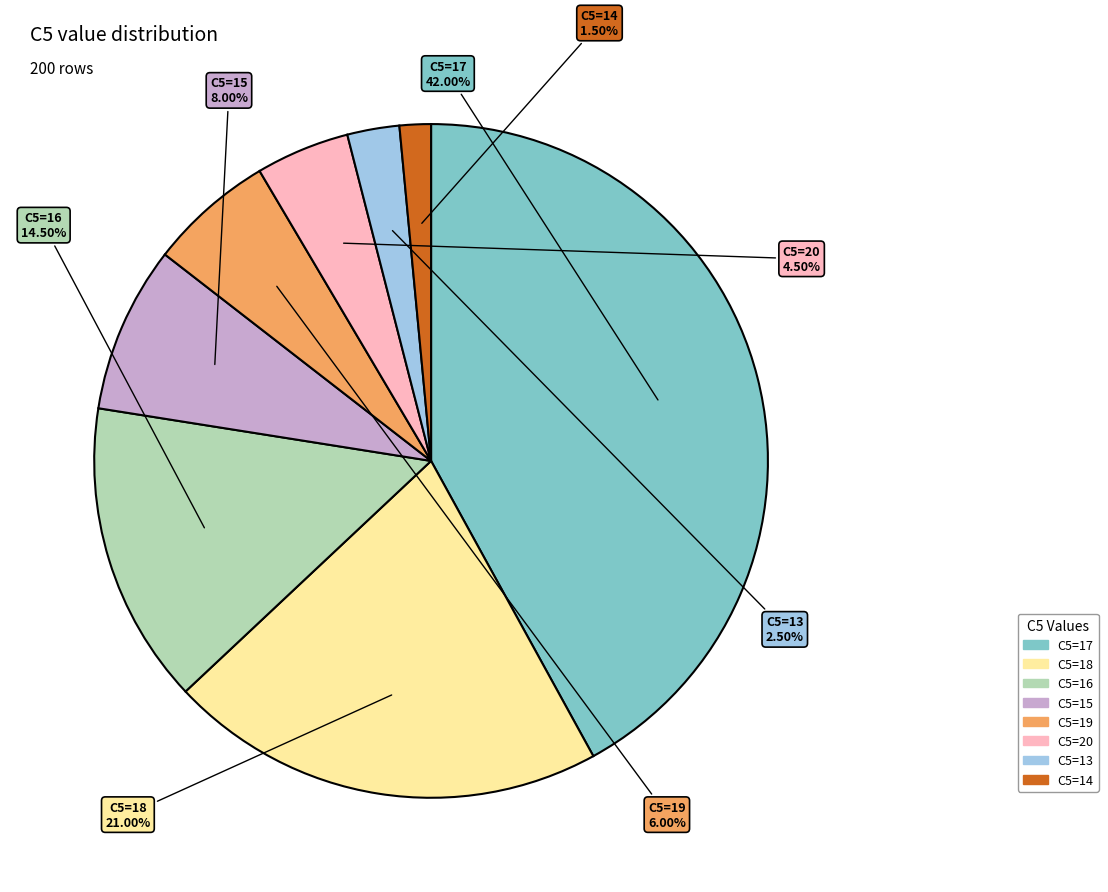

Is there any slice that represents more than half of the pie?

No